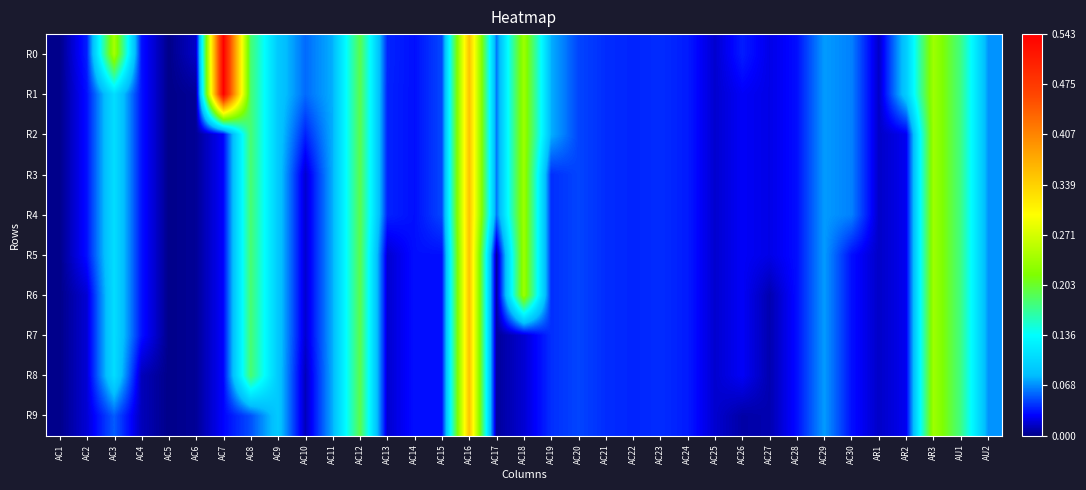

Reading right to left, list all the values displayed in this chart.

R0: AU2=0.1	AU1=0.2	AR3=0.2	AR2=0.1	AR1=0.0	AC30=0.1	AC29=0.1	AC28=0.0	AC27=0.0	AC26=0.0	AC25=0.0	AC24=0.0	AC23=0.0	AC22=0.0	AC21=0.0	AC20=0.0	AC19=0.1	AC18=0.2	AC17=0.1	AC16=0.4	AC15=0.0	AC14=0.0	AC13=0.0	AC12=0.2	AC11=0.1	AC10=0.1	AC9=0.1	AC8=0.2	AC7=0.5	AC6=0.0	AC5=0.0	AC4=0.0	AC3=0.2	AC2=0.0	AC1=0.0
R1: AU2=0.1	AU1=0.2	AR3=0.2	AR2=0.1	AR1=0.0	AC30=0.1	AC29=0.1	AC28=0.0	AC27=0.0	AC26=0.0	AC25=0.0	AC24=0.0	AC23=0.0	AC22=0.0	AC21=0.0	AC20=0.0	AC19=0.1	AC18=0.2	AC17=0.1	AC16=0.4	AC15=0.0	AC14=0.0	AC13=0.0	AC12=0.2	AC11=0.1	AC10=0.1	AC9=0.1	AC8=0.2	AC7=0.5	AC6=0.0	AC5=0.0	AC4=0.0	AC3=0.1	AC2=0.0	AC1=0.0
R2: AU2=0.1	AU1=0.2	AR3=0.2	AR2=0.0	AR1=0.0	AC30=0.1	AC29=0.1	AC28=0.0	AC27=0.0	AC26=0.0	AC25=0.0	AC24=0.0	AC23=0.0	AC22=0.0	AC21=0.0	AC20=0.0	AC19=0.1	AC18=0.2	AC17=0.1	AC16=0.4	AC15=0.0	AC14=0.0	AC13=0.0	AC12=0.2	AC11=0.1	AC10=0.0	AC9=0.1	AC8=0.2	AC7=0.0	AC6=0.0	AC5=0.0	AC4=0.0	AC3=0.1	AC2=0.0	AC1=0.0
R3: AU2=0.1	AU1=0.2	AR3=0.2	AR2=0.0	AR1=0.0	AC30=0.1	AC29=0.1	AC28=0.0	AC27=0.0	AC26=0.0	AC25=0.0	AC24=0.0	AC23=0.0	AC22=0.0	AC21=0.0	AC20=0.0	AC19=0.0	AC18=0.2	AC17=0.1	AC16=0.4	AC15=0.0	AC14=0.0	AC13=0.0	AC12=0.2	AC11=0.1	AC10=0.0	AC9=0.1	AC8=0.2	AC7=0.0	AC6=0.0	AC5=0.0	AC4=0.0	AC3=0.1	AC2=0.0	AC1=0.0
R4: AU2=0.1	AU1=0.2	AR3=0.2	AR2=0.0	AR1=0.0	AC30=0.1	AC29=0.1	AC28=0.0	AC27=0.0	AC26=0.0	AC25=0.0	AC24=0.0	AC23=0.0	AC22=0.0	AC21=0.0	AC20=0.0	AC19=0.0	AC18=0.2	AC17=0.1	AC16=0.4	AC15=0.0	AC14=0.0	AC13=0.0	AC12=0.2	AC11=0.1	AC10=0.0	AC9=0.1	AC8=0.2	AC7=0.0	AC6=0.0	AC5=0.0	AC4=0.0	AC3=0.1	AC2=0.0	AC1=0.0
R5: AU2=0.1	AU1=0.2	AR3=0.2	AR2=0.0	AR1=0.0	AC30=0.0	AC29=0.1	AC28=0.0	AC27=0.0	AC26=0.0	AC25=0.0	AC24=0.0	AC23=0.0	AC22=0.0	AC21=0.0	AC20=0.0	AC19=0.0	AC18=0.2	AC17=0.0	AC16=0.4	AC15=0.0	AC14=0.0	AC13=0.0	AC12=0.2	AC11=0.1	AC10=0.0	AC9=0.1	AC8=0.2	AC7=0.0	AC6=0.0	AC5=0.0	AC4=0.0	AC3=0.1	AC2=0.0	AC1=0.0
R6: AU2=0.1	AU1=0.2	AR3=0.2	AR2=0.0	AR1=0.0	AC30=0.0	AC29=0.1	AC28=0.0	AC27=0.0	AC26=0.0	AC25=0.0	AC24=0.0	AC23=0.0	AC22=0.0	AC21=0.0	AC20=0.0	AC19=0.0	AC18=0.2	AC17=0.0	AC16=0.4	AC15=0.0	AC14=0.0	AC13=0.0	AC12=0.2	AC11=0.1	AC10=0.0	AC9=0.1	AC8=0.2	AC7=0.0	AC6=0.0	AC5=0.0	AC4=0.0	AC3=0.1	AC2=0.0	AC1=0.0
R7: AU2=0.1	AU1=0.2	AR3=0.2	AR2=0.0	AR1=0.0	AC30=0.0	AC29=0.1	AC28=0.0	AC27=0.0	AC26=0.0	AC25=0.0	AC24=0.0	AC23=0.0	AC22=0.0	AC21=0.0	AC20=0.0	AC19=0.0	AC18=0.0	AC17=0.0	AC16=0.4	AC15=0.0	AC14=0.0	AC13=0.0	AC12=0.2	AC11=0.1	AC10=0.0	AC9=0.1	AC8=0.2	AC7=0.0	AC6=0.0	AC5=0.0	AC4=0.0	AC3=0.1	AC2=0.0	AC1=0.0
R8: AU2=0.1	AU1=0.2	AR3=0.2	AR2=0.0	AR1=0.0	AC30=0.0	AC29=0.1	AC28=0.0	AC27=0.0	AC26=0.0	AC25=0.0	AC24=0.0	AC23=0.0	AC22=0.0	AC21=0.0	AC20=0.0	AC19=0.0	AC18=0.0	AC17=0.0	AC16=0.4	AC15=0.0	AC14=0.0	AC13=0.0	AC12=0.2	AC11=0.1	AC10=0.0	AC9=0.1	AC8=0.2	AC7=0.0	AC6=0.0	AC5=0.0	AC4=0.0	AC3=0.1	AC2=0.0	AC1=0.0
R9: AU2=0.1	AU1=0.2	AR3=0.2	AR2=0.0	AR1=0.0	AC30=0.0	AC29=0.1	AC28=0.0	AC27=0.0	AC26=0.0	AC25=0.0	AC24=0.0	AC23=0.0	AC22=0.0	AC21=0.0	AC20=0.0	AC19=0.0	AC18=0.0	AC17=0.0	AC16=0.4	AC15=0.0	AC14=0.0	AC13=0.0	AC12=0.2	AC11=0.1	AC10=0.0	AC9=0.1	AC8=0.0	AC7=0.0	AC6=0.0	AC5=0.0	AC4=0.0	AC3=0.1	AC2=0.0	AC1=0.0